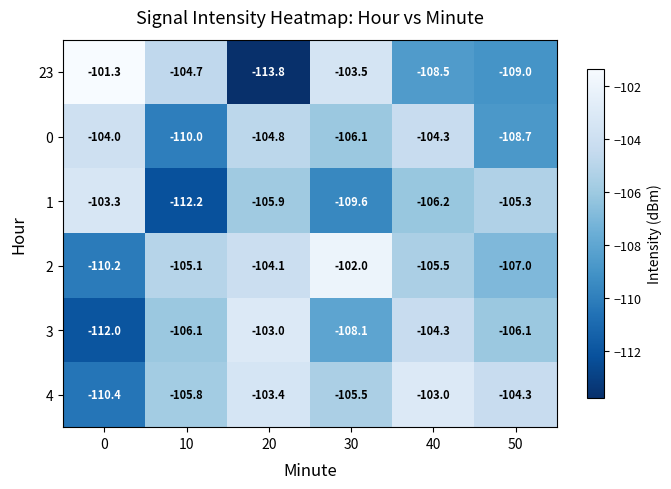

Which series has the largest total across all categories?

4